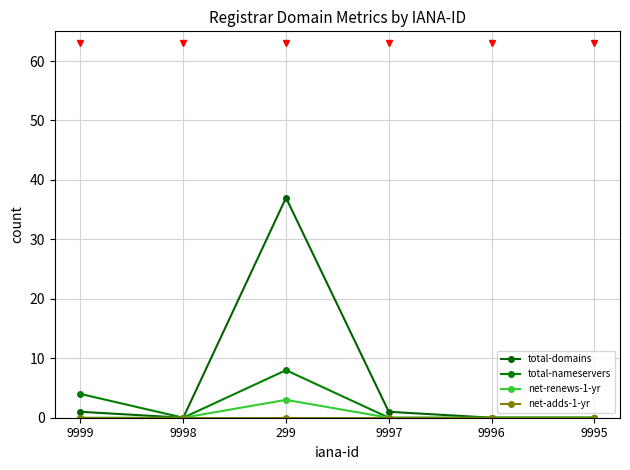

What is the difference between the second highest and minimum values in the total-domains series?

1